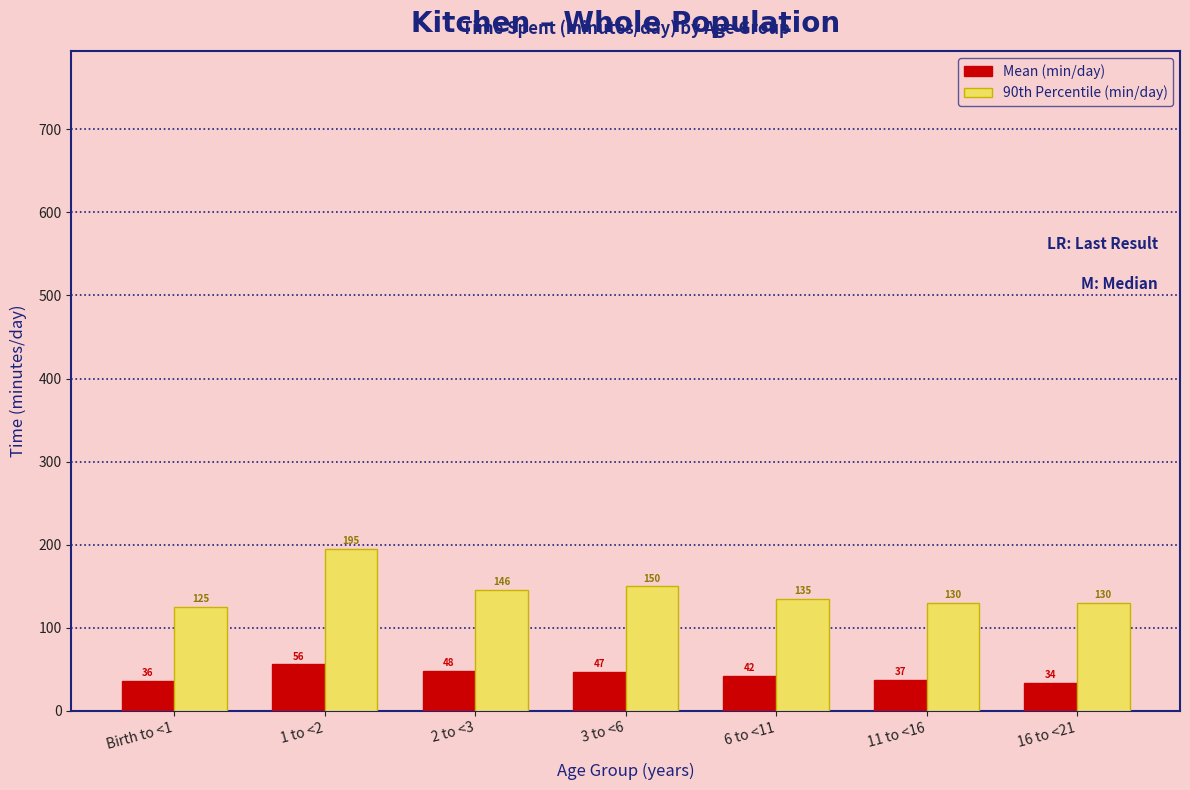

Reading left to right, what are all the values shown in this chart?

Mean (min/day): 36	56	48	47	42	37	34
90th Percentile (min/day): 125	195	146	150	135	130	130